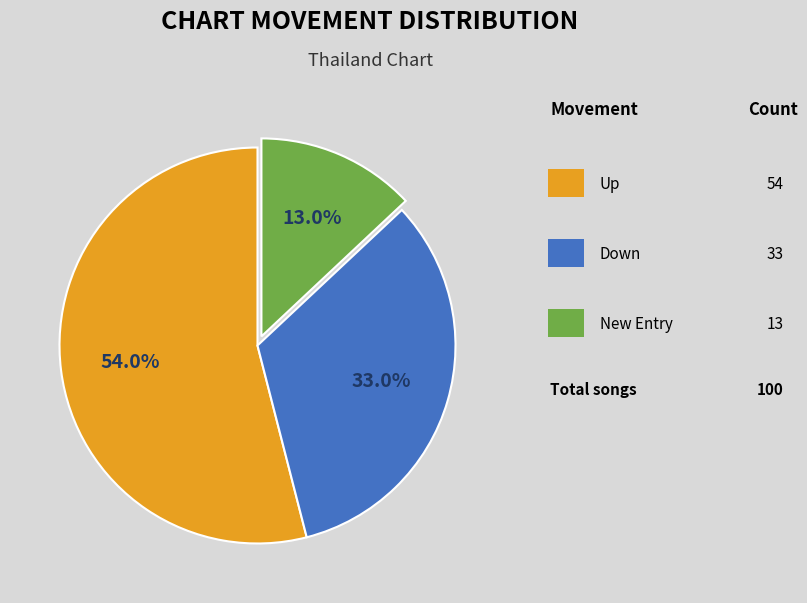

Does any single category account for the majority?

Yes